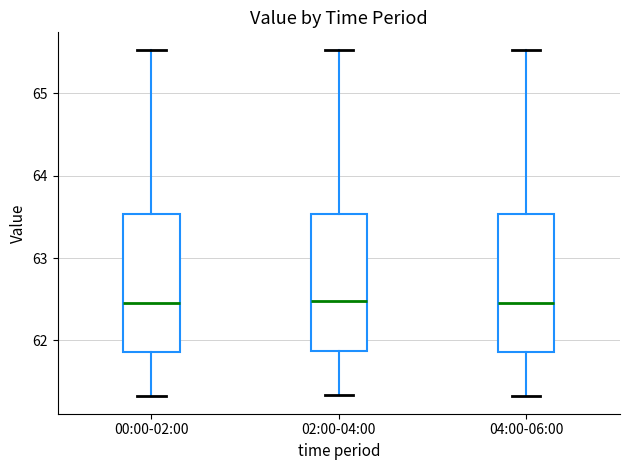

Reading left to right, transcribe this box plot: for each box, give where its median line is, the range the box spans, and where its two whiskers end, as read against the y-axis. The values are not printed on the chart, so give them approximately, as read against the axis.

00:00-02:00: median 62.5, box 61.9 to 63.5, whiskers 61.3 to 65.5
02:00-04:00: median 62.5, box 61.9 to 63.5, whiskers 61.3 to 65.5
04:00-06:00: median 62.5, box 61.9 to 63.5, whiskers 61.3 to 65.5